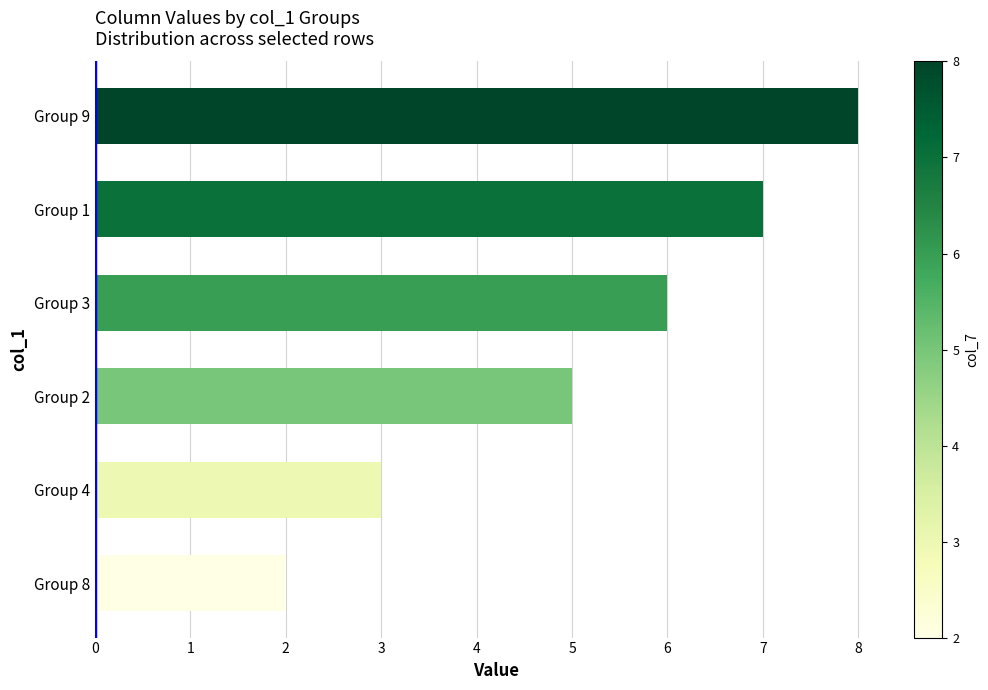

Read the value at Group 9.

8